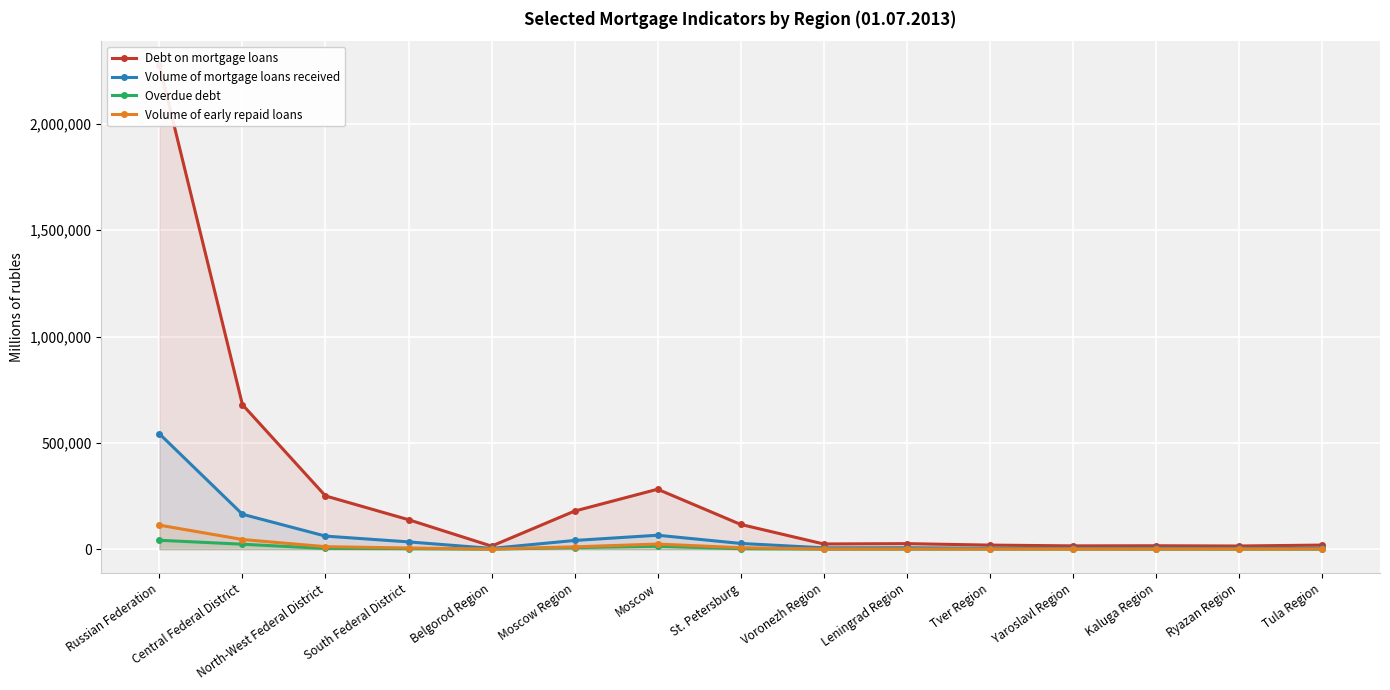

Rank the series at Moscow from lowest to highest value.

Overdue debt, Volume of early repaid loans, Volume of mortgage loans received, Debt on mortgage loans